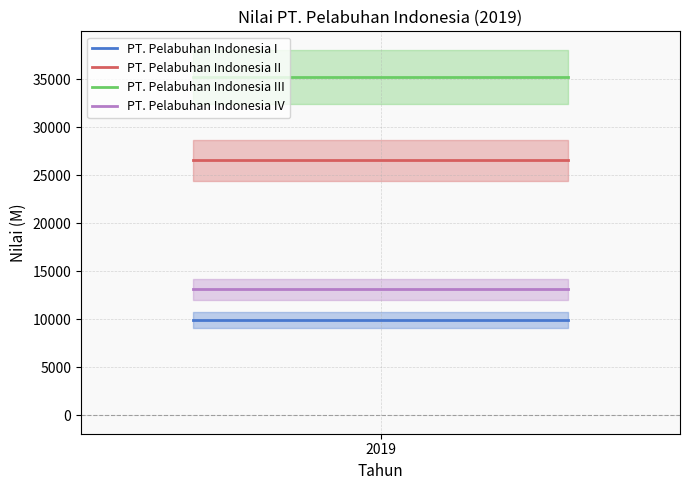

What is the lowest value of the PT. Pelabuhan Indonesia I series?

9924